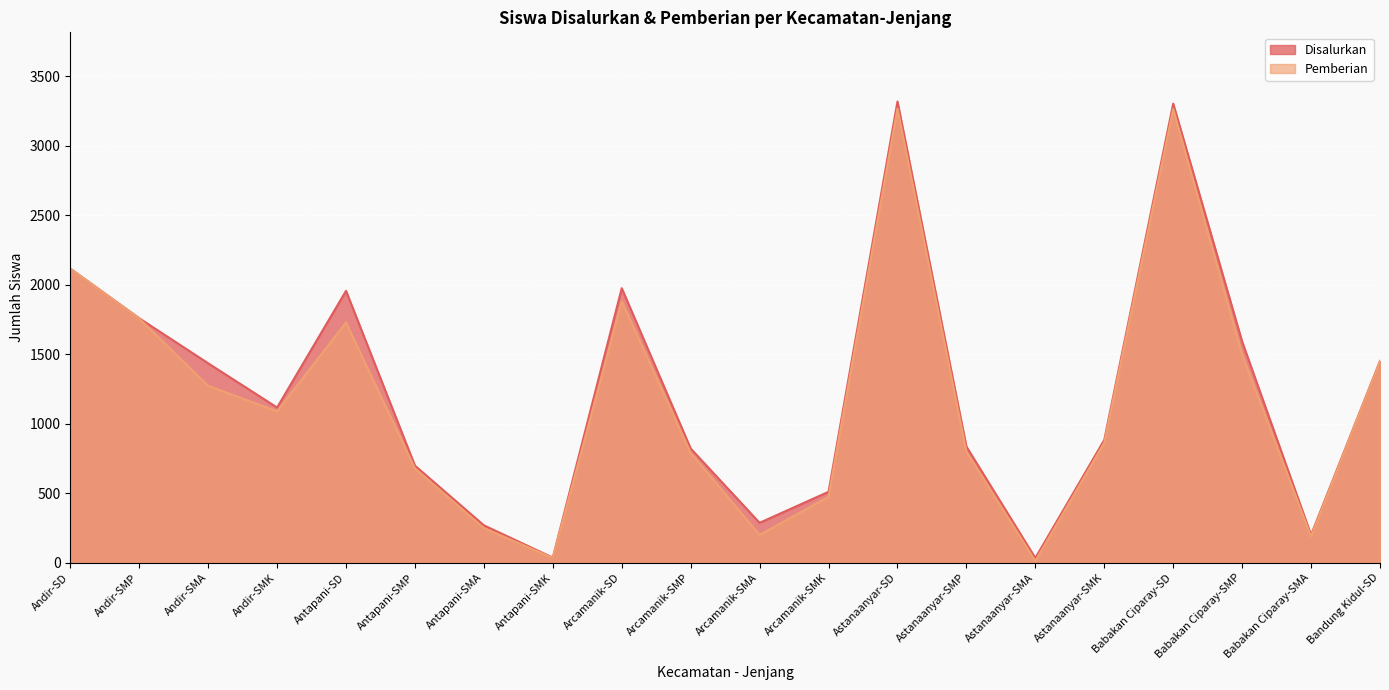

Which label corresponds to the smallest value in the chart?

Astanaanyar-SMA